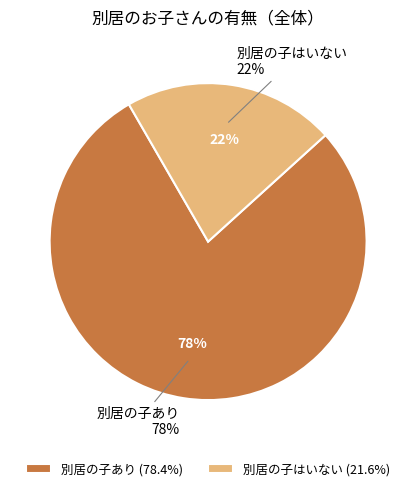

To the nearest percent, what is the average slice percentage?

50%